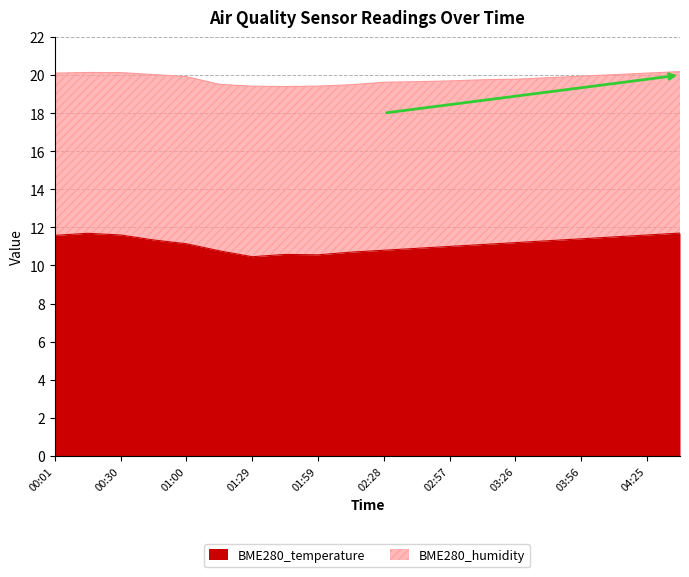

List the labels in order of value, largest first.

04:39, 00:16, 00:30, 04:25, 00:01, 04:10, 03:56, 00:45, 03:41, 03:26, 01:00, 03:12, 02:57, 02:43, 02:28, 01:14, 02:13, 01:44, 01:59, 01:29